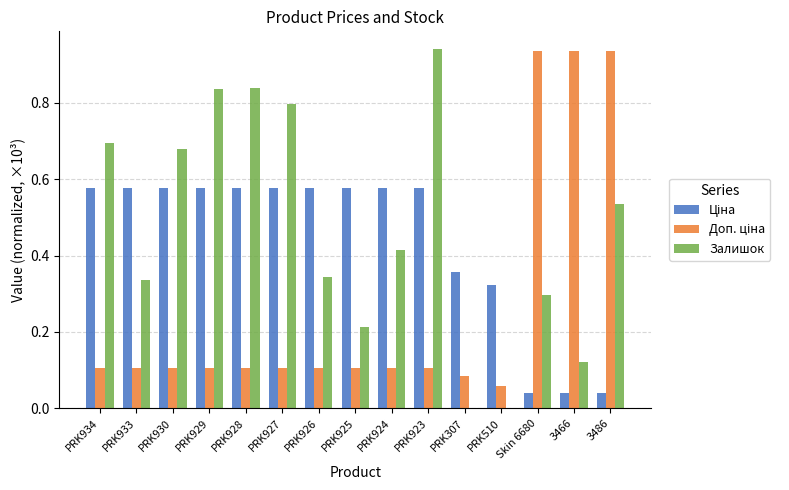

Between PRK929 and PRK510, which series saw the biggest shift?

Залишок